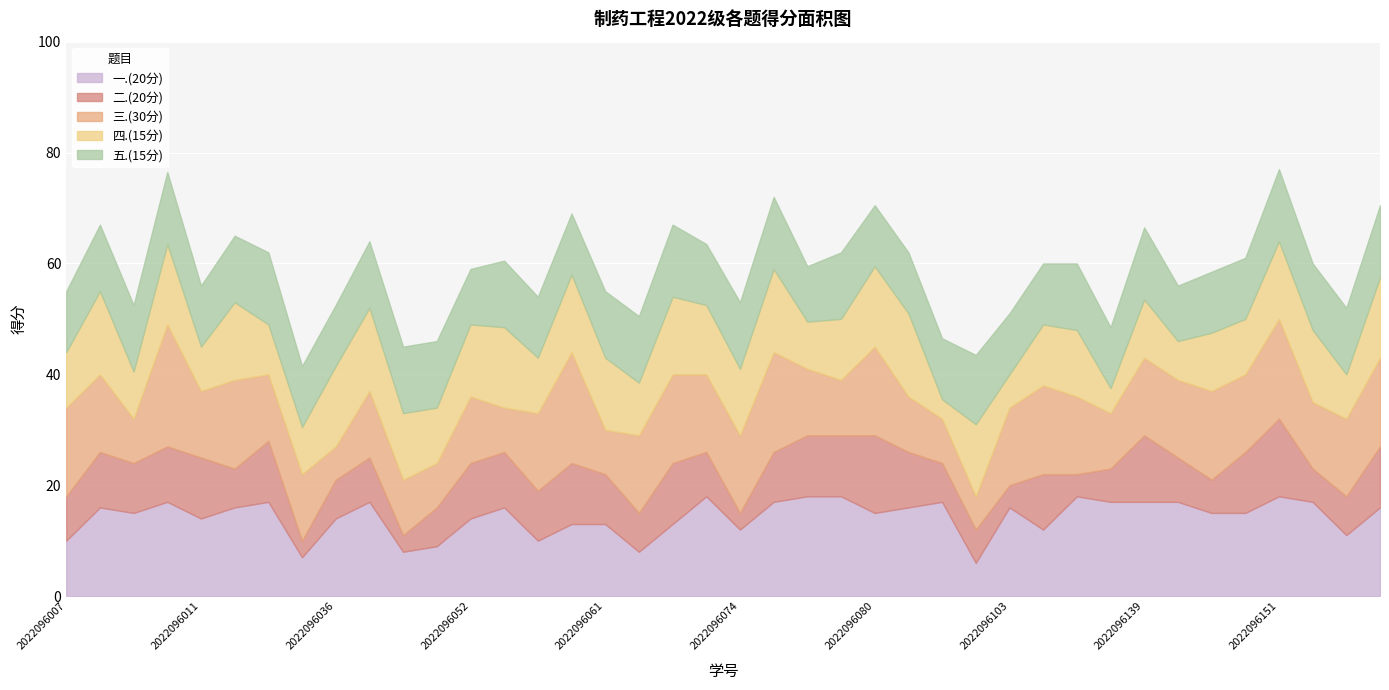

How many interior local peaks does the 五.(15分) series have?

10